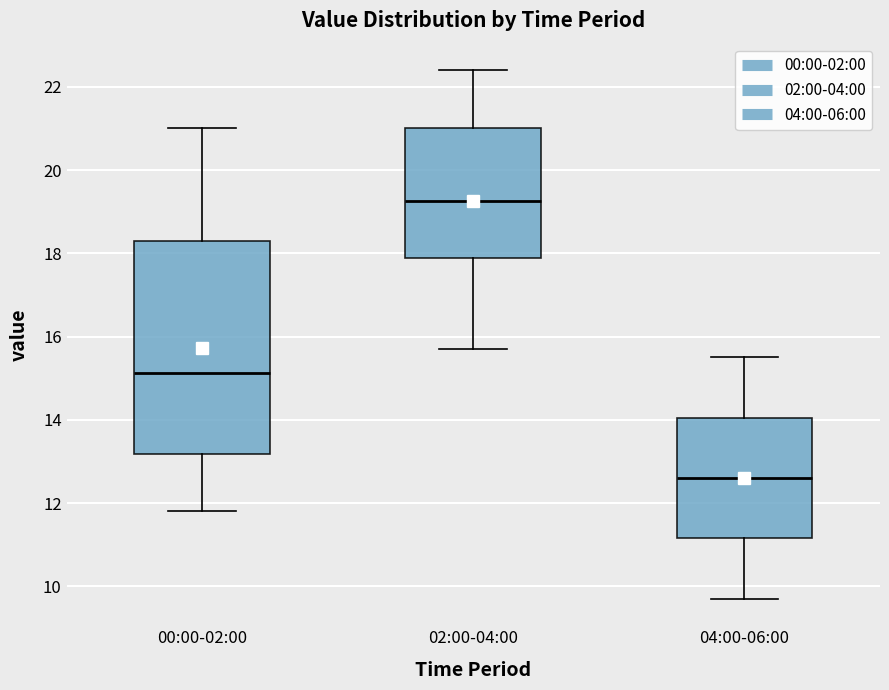

Reading left to right, read every box against the y-axis: the position of its median line, the range the box covers, and the ends of its whiskers. The values are not printed on the chart, so give them approximately, as read against the axis.

00:00-02:00: median 15.2, box 13.2 to 18.2, whiskers 11.8 to 21.0
02:00-04:00: median 19.2, box 17.8 to 21.0, whiskers 15.8 to 22.4
04:00-06:00: median 12.6, box 11.2 to 14.0, whiskers 9.8 to 15.6